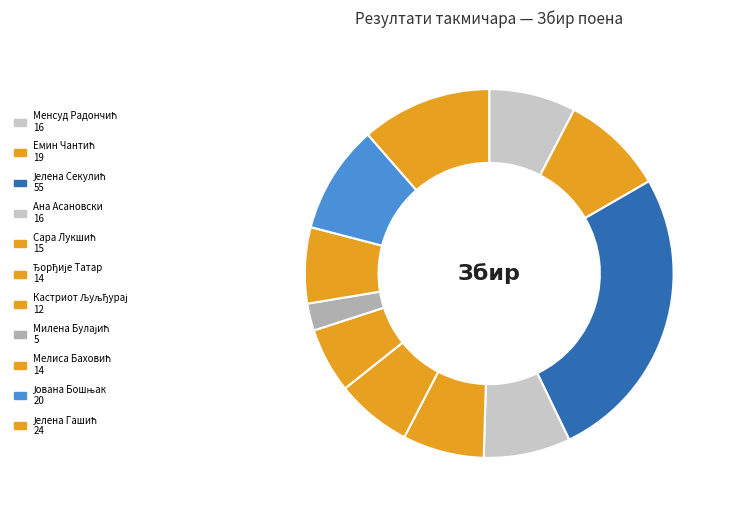

Count the number of slices in the pie.

11